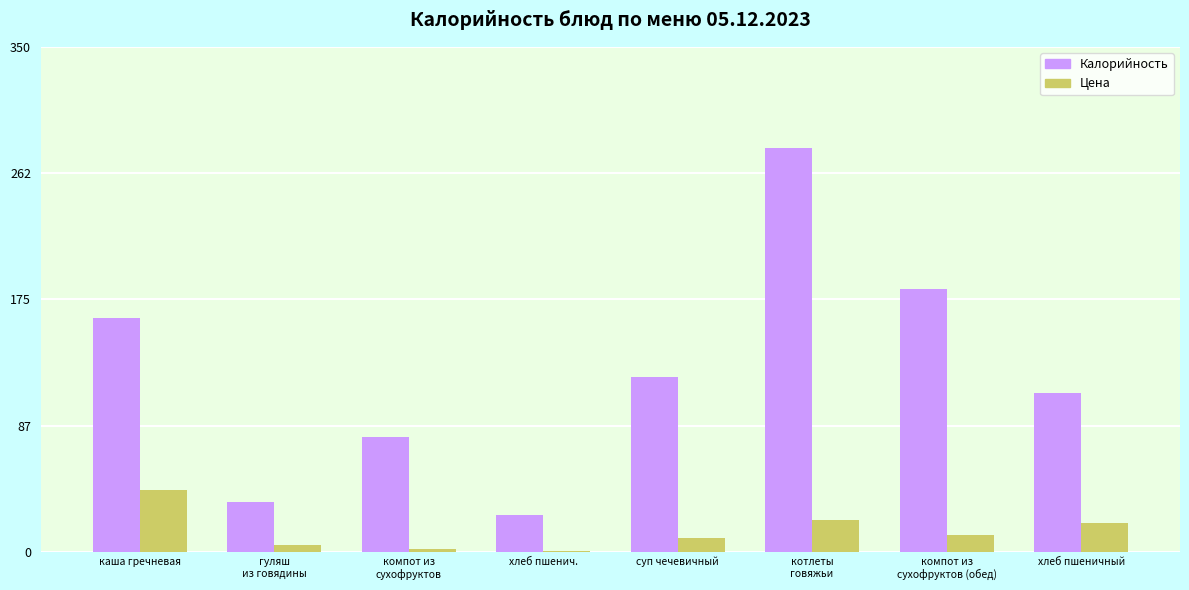

What is the highest value of the Калорийность series?

280.0